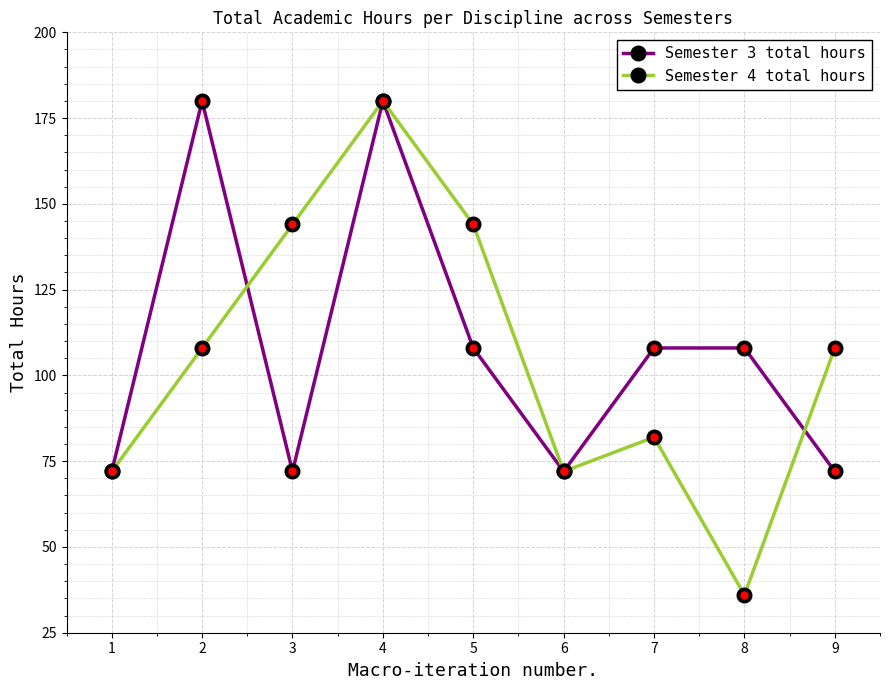

True or false: Semester 4 total hours and Semester 3 total hours intersect in this chart.

True